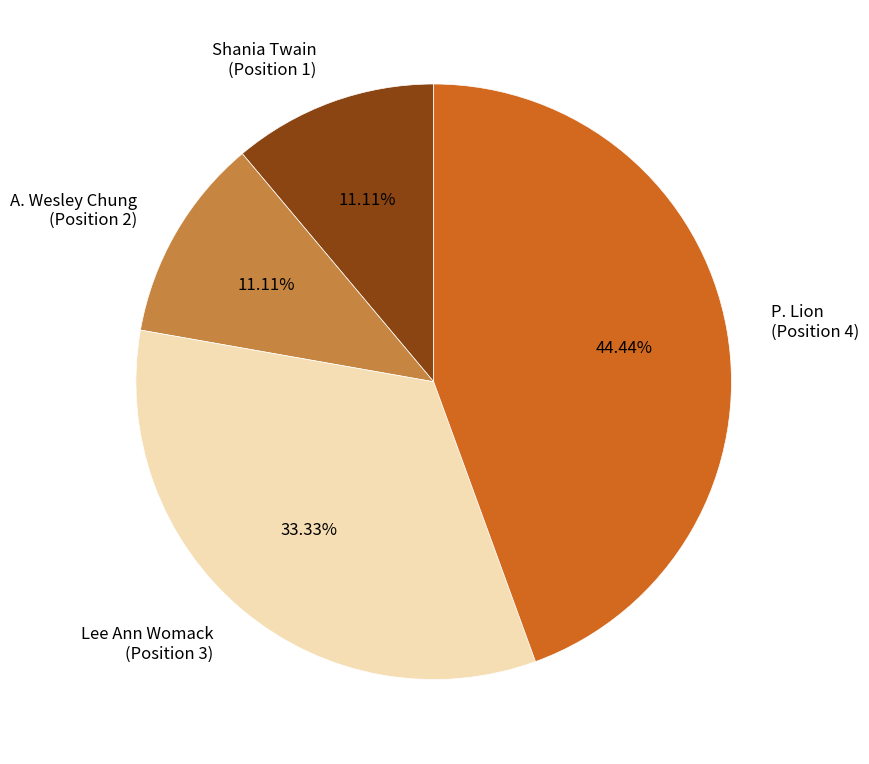

What is the ratio of the value at Lee Ann Womack (Position 3) to the value at A. Wesley Chung (Position 2)?

3.0